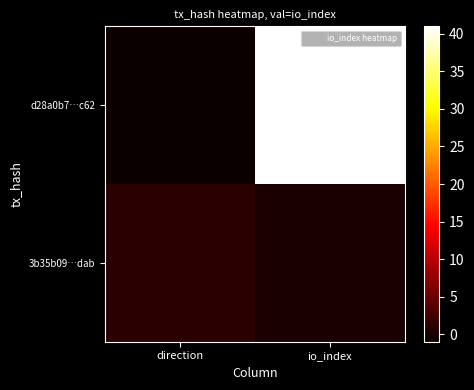

How many distinct data groups are displayed?

2